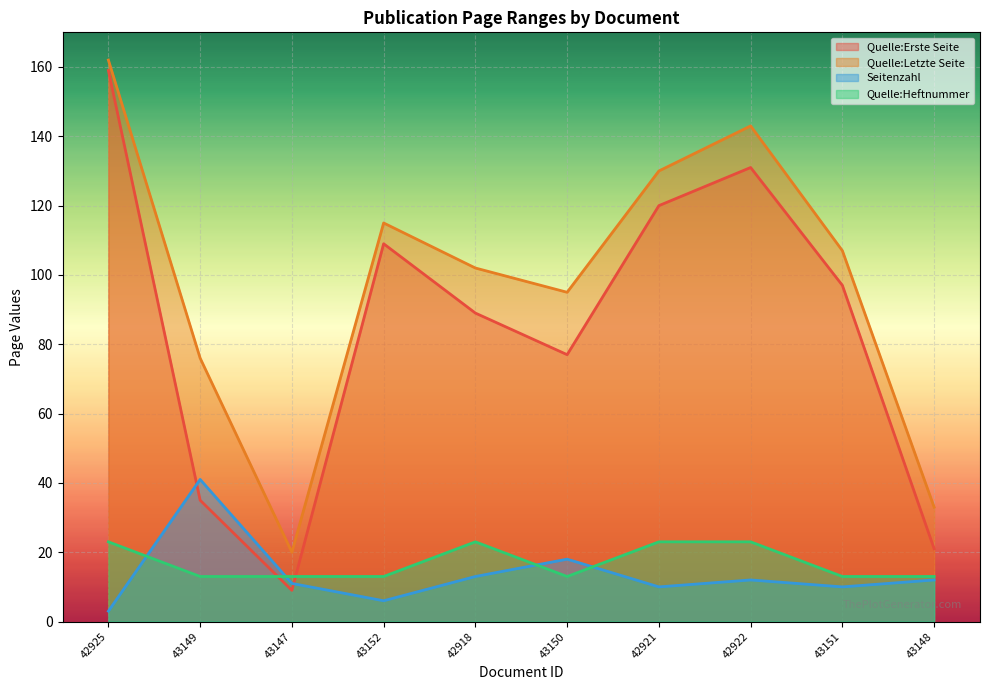

True or false: Quelle:Erste Seite and Quelle:Heftnummer cross at least once.

True